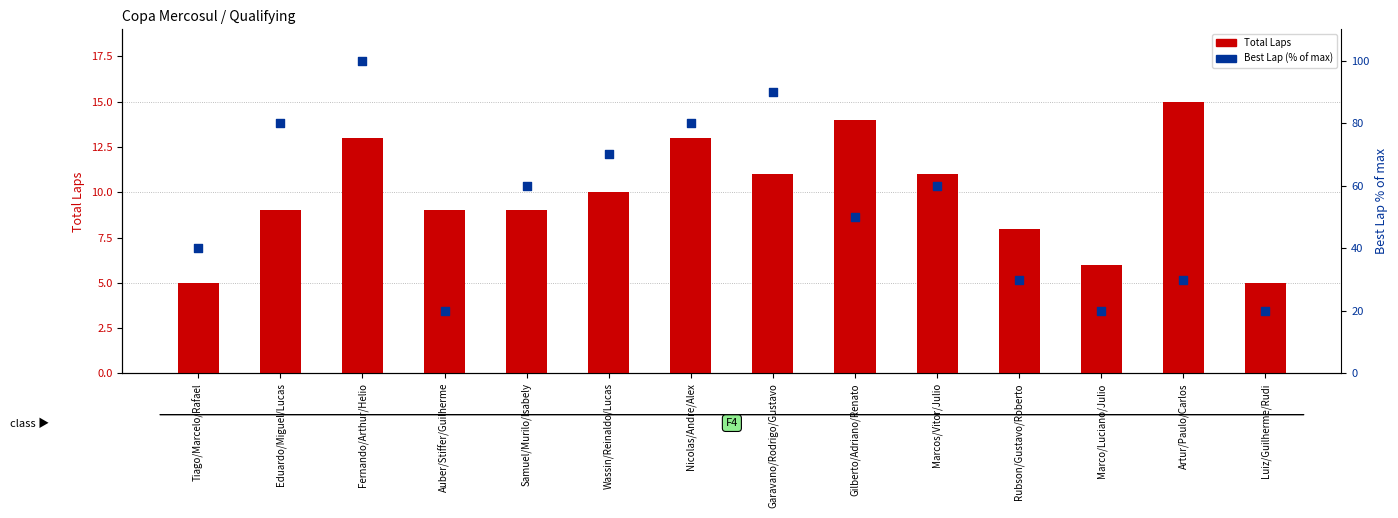

Which series contains the lowest Y value?

Total Laps